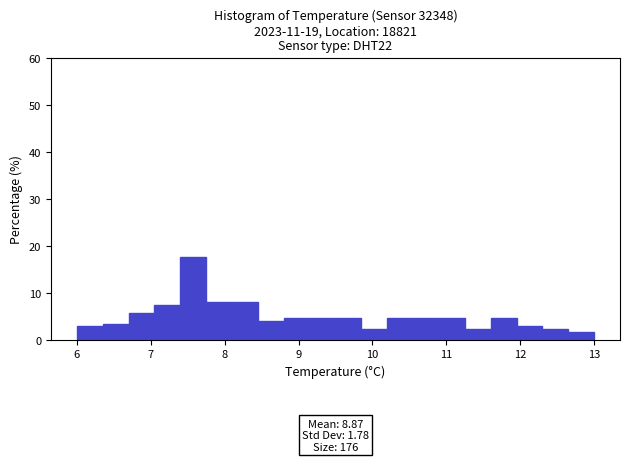

Around what value on the x-axis is the tallest bar? Give the approximate position of its centre, as read against the axis.

7.6